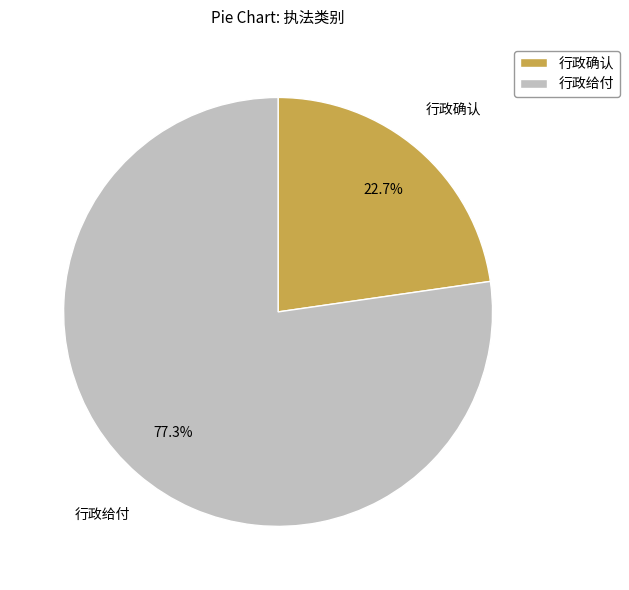

What percentage is the 行政确认 slice, to the nearest percent?

23%